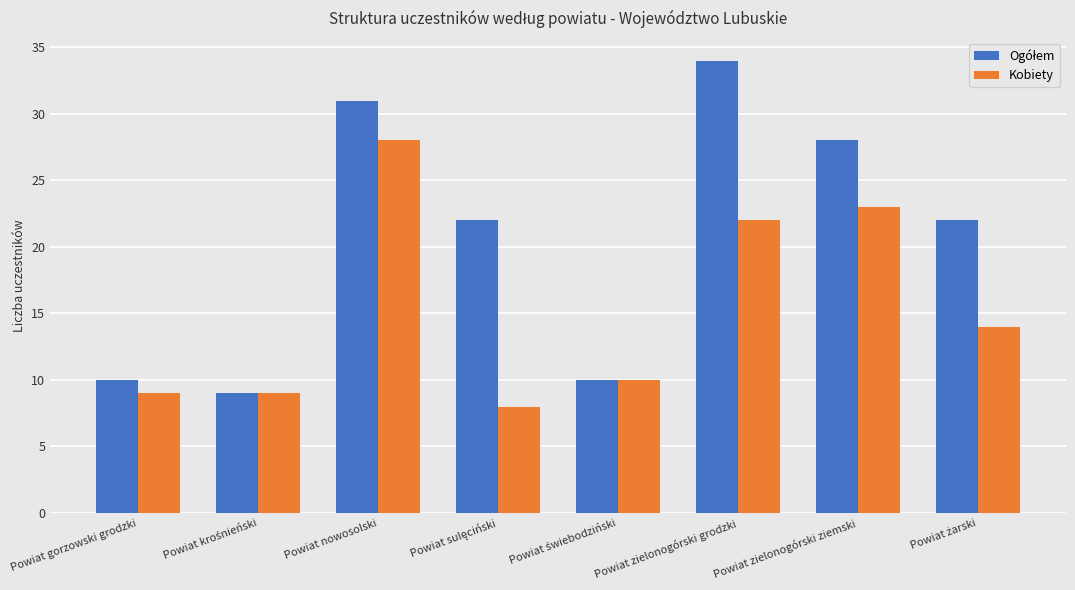

How many bars are there in each group?

2